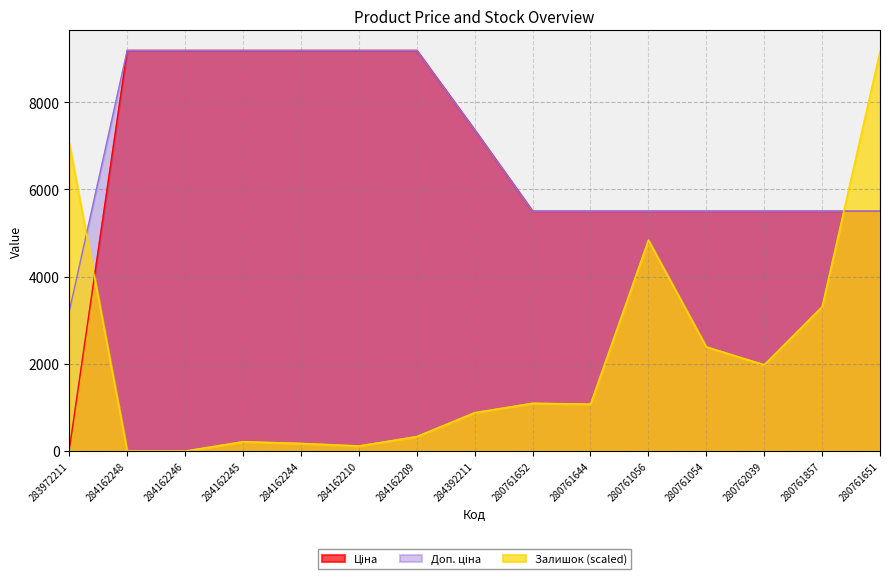

Reading right to left, transcribe all the data shown in this chart.

Ціна: 5497.3	5497.3	5497.3	5497.3	5497.3	5497.3	5497.3	7360.2	9185.1	9185.1	9185.1	9185.1	9185.1	9185.1	32.0
Доп. ціна: 5497.3	5497.3	5497.3	5497.3	5497.3	5497.3	5497.3	7360.2	9185.1	9185.1	9185.1	9185.1	9185.1	9185.1	3205.0
Залишок: 9165.5	3309.8	1978.0	2389.3	4837.4	1077.1	1096.7	881.3	332.9	117.5	176.3	215.4	0.0	0.0	7050.4